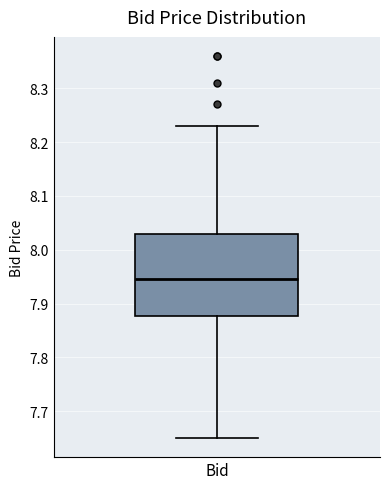

Where is the lower edge of the box for Bid on the y-axis? The values are not printed on the chart, so give them approximately, as read against the axis.

7.88